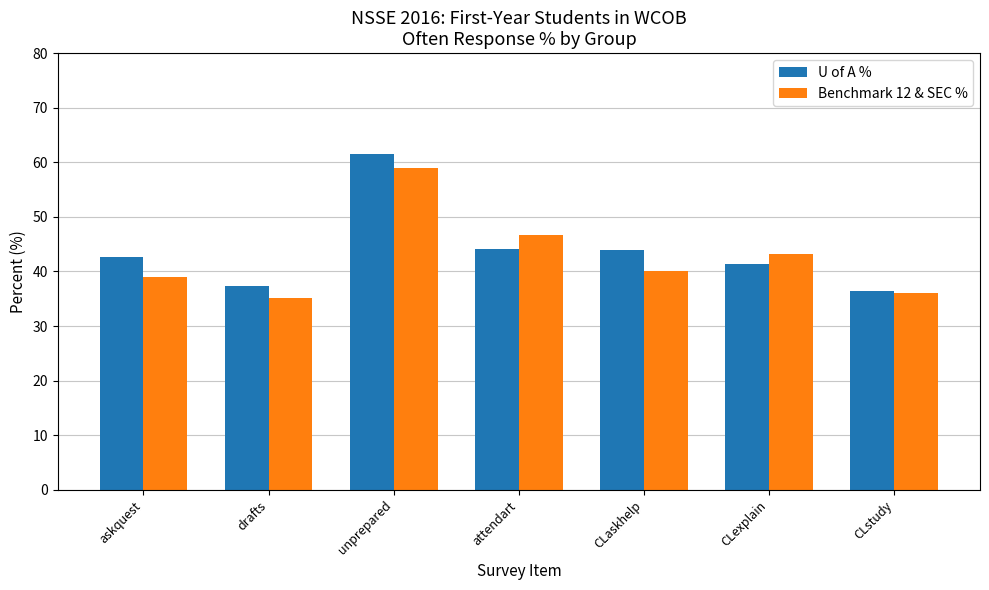

What is the lowest value of the U of A % series?

36.4